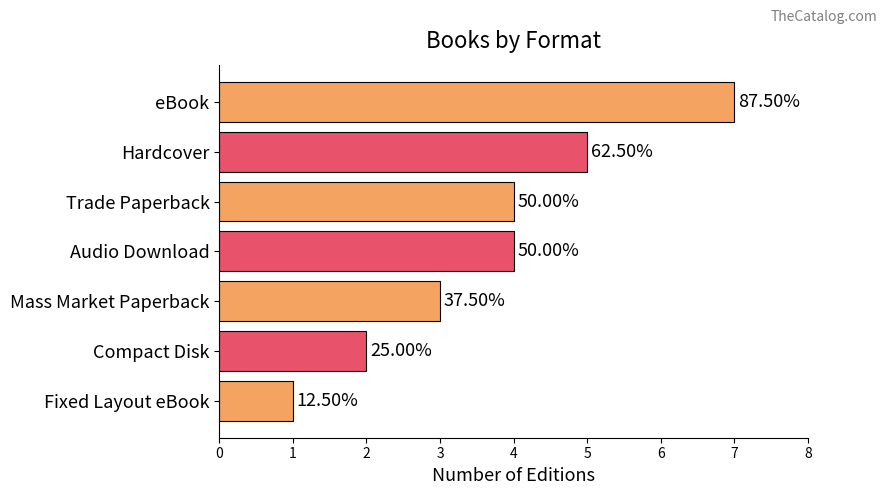

What is the difference between the second highest and second lowest values?

3